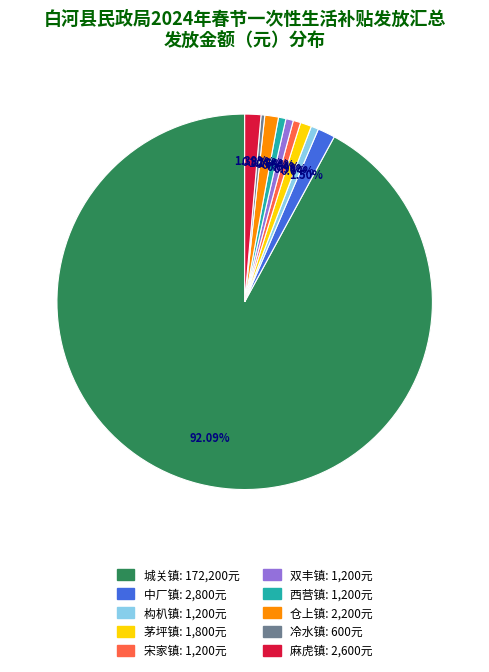

To the nearest percent, what is the average slice percentage?

10%